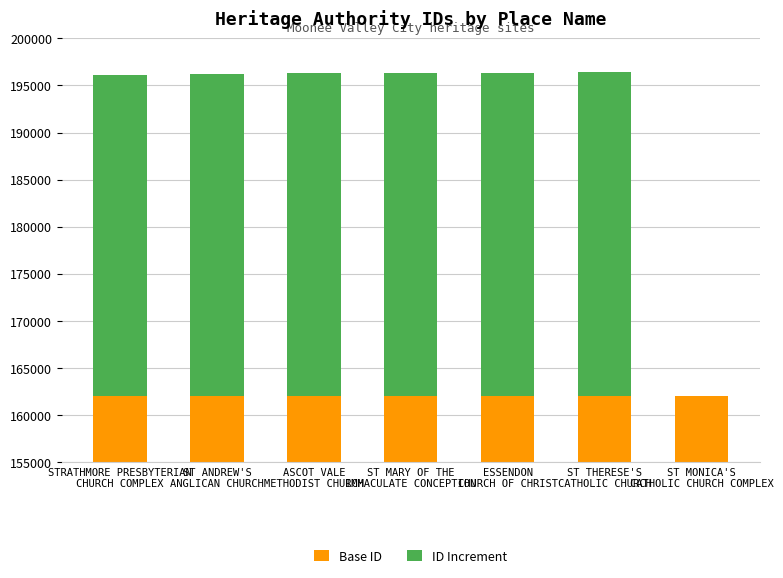

Between ST MARY OF THE
IMMACULATE CONCEPTION and ST MONICA'S
CATHOLIC CHURCH COMPLEX, which series saw the biggest shift?

ID Increment